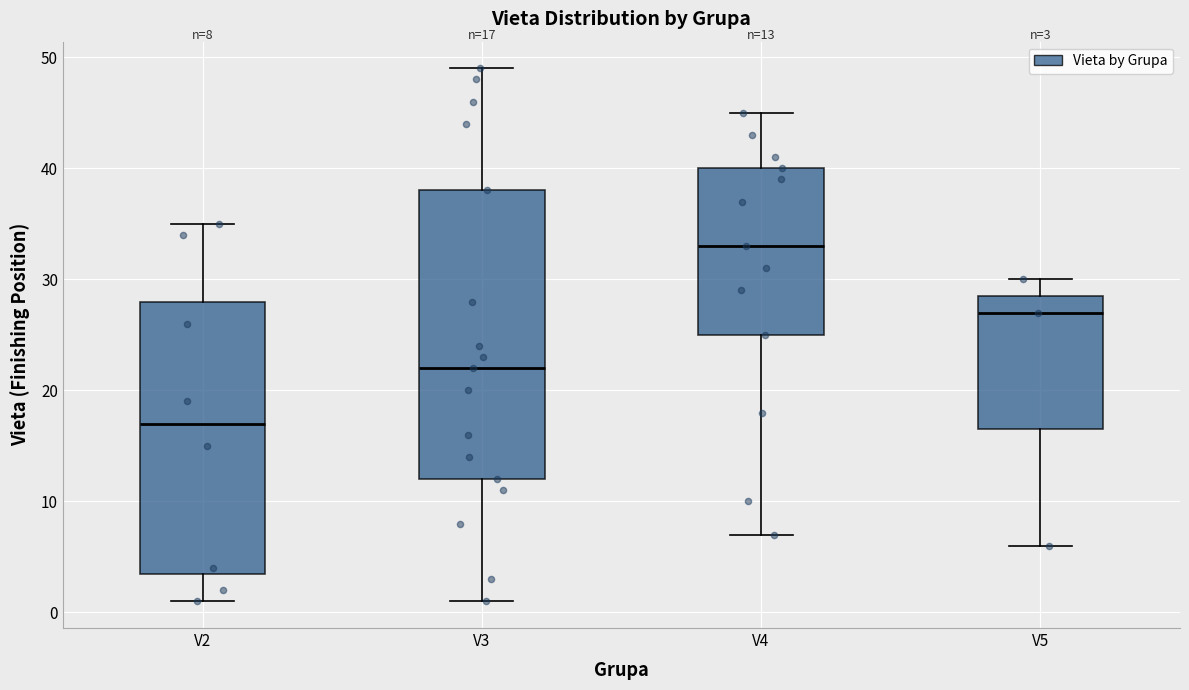

Which box is the tallest, from its lower edge to its upper edge?

V3